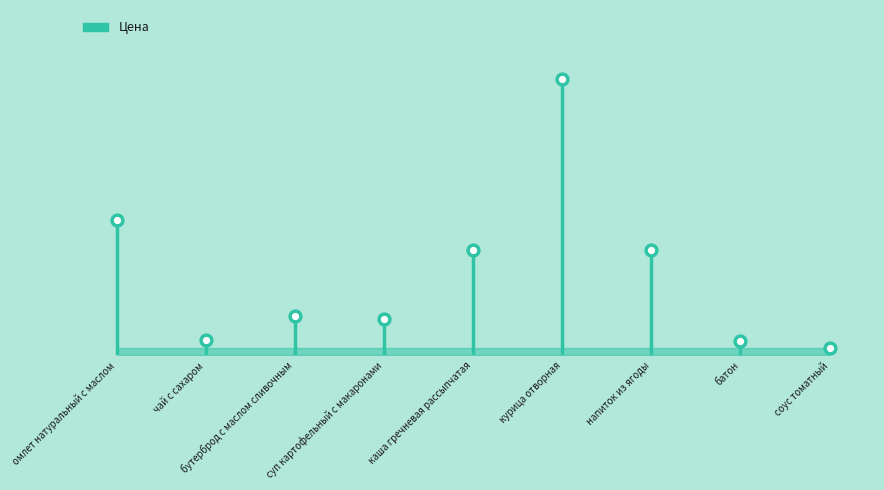

Approximately how many times larger is the value at бутерброд с маслом сливочным compared to омлет натуральный с маслом?

0.3